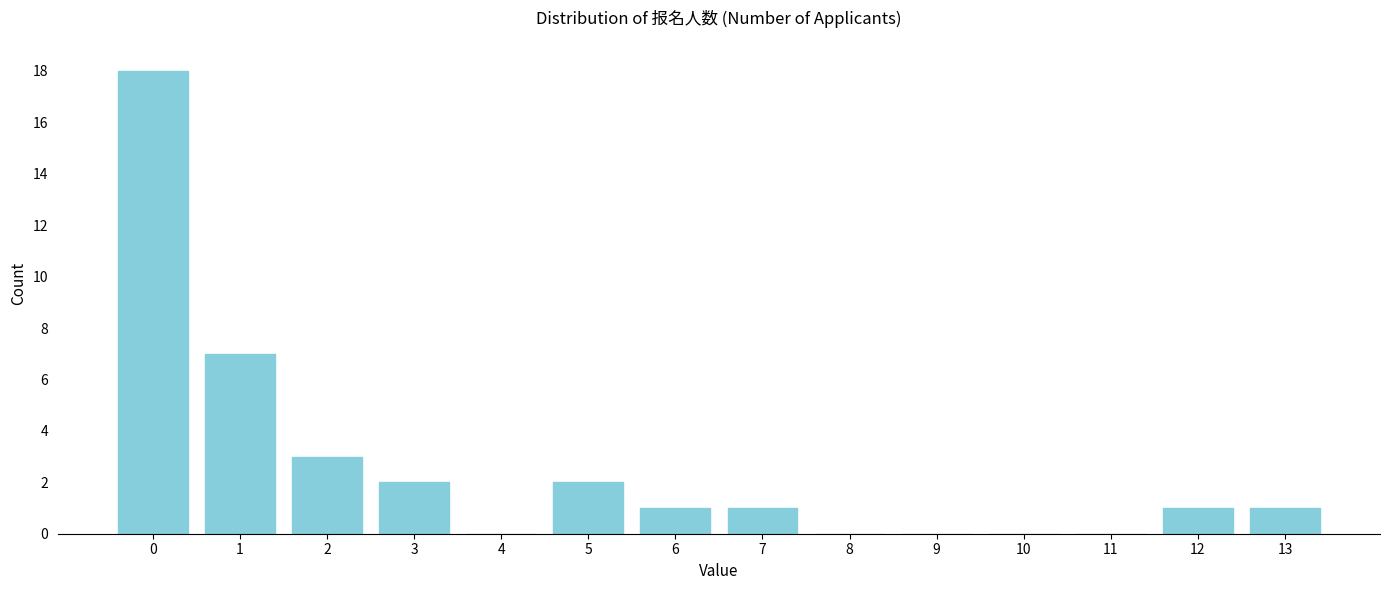

Reading right to left, list all the values displayed in this chart.

13=1	12=1	11=0	10=0	9=0	8=0	7=1	6=1	5=2	4=0	3=2	2=3	1=7	0=18